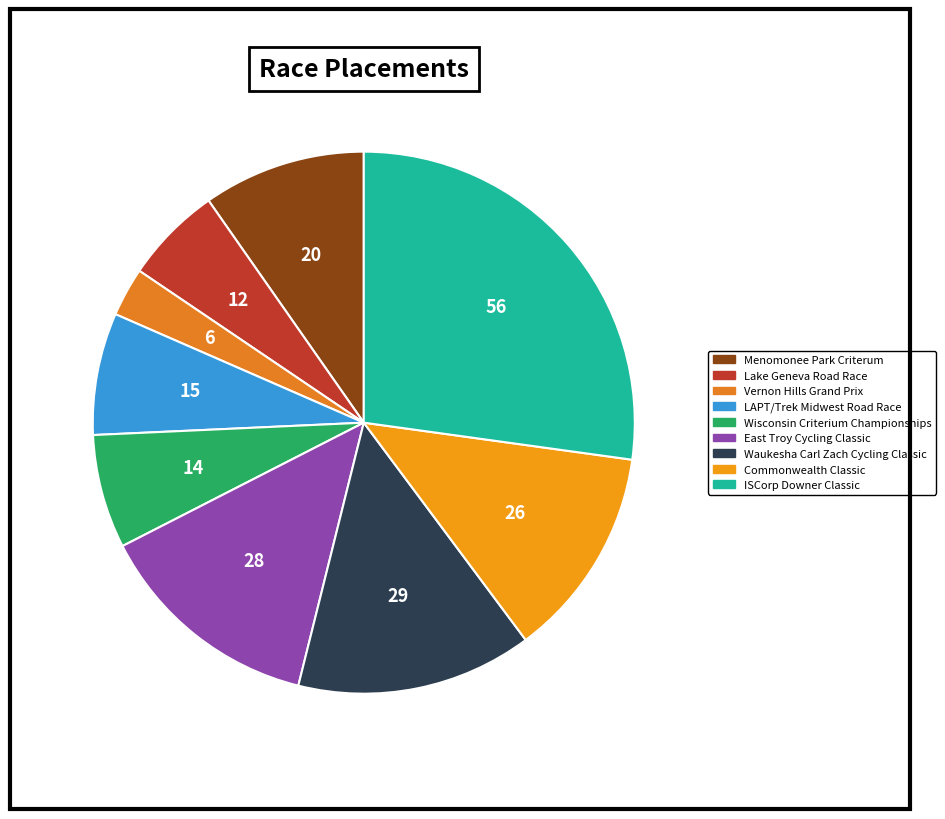

How many slices are in this pie chart?

9